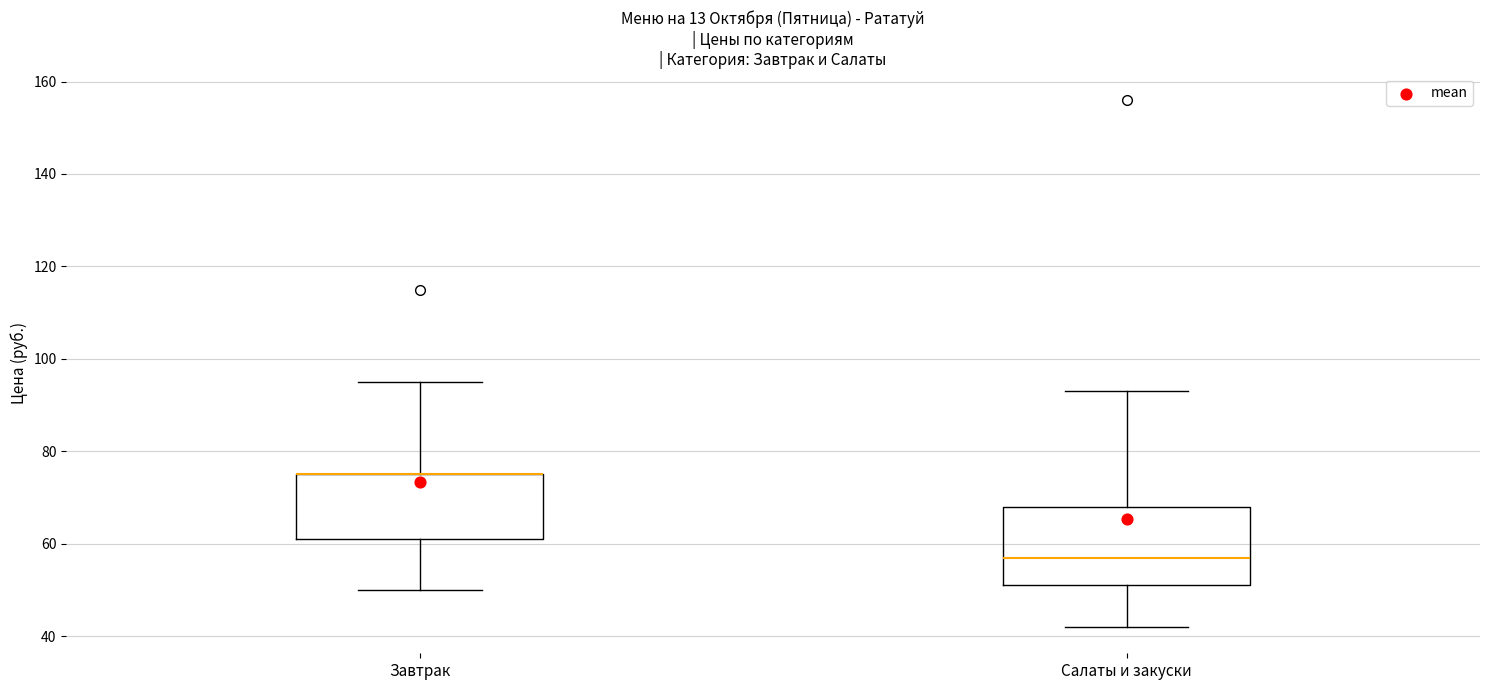

Reading left to right, transcribe this box plot: for each box, give where its median line is, the range the box spans, and where its two whiskers end, as read against the y-axis. The values are not printed on the chart, so give them approximately, as read against the axis.

Завтрак: median 76 (drawn on the box's upper edge), box 62 to 76, whiskers 50 to 96
Салаты и закуски: median 58, box 52 to 68, whiskers 42 to 94